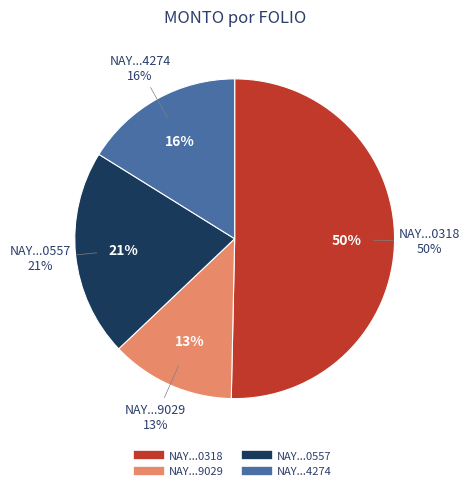

Which has a higher value, NAY240402450318 or NAY240402464274?

NAY240402450318